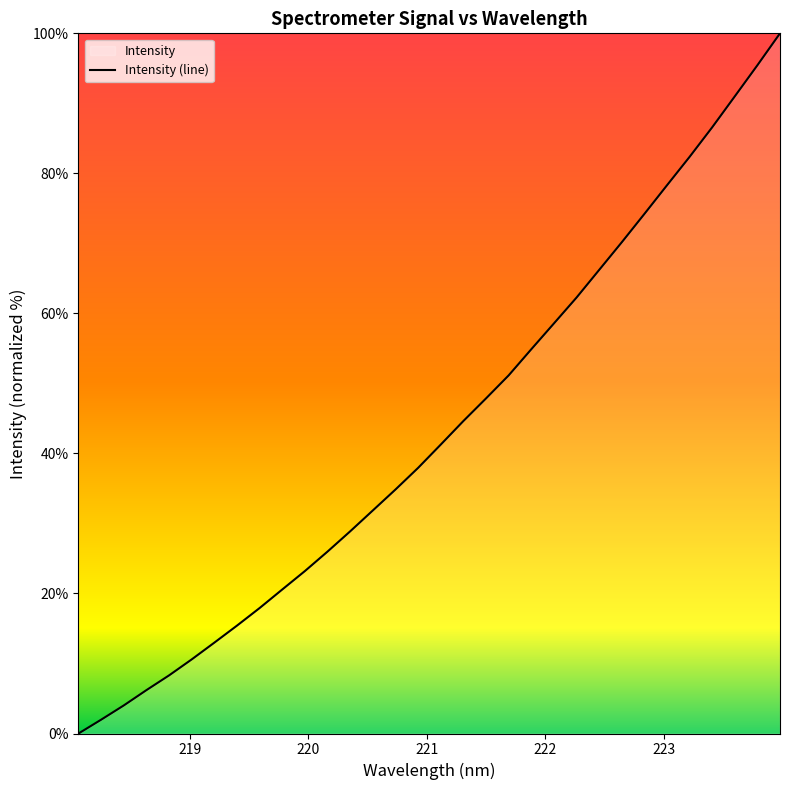

What is the difference between the maximum and minimum values?

100.0